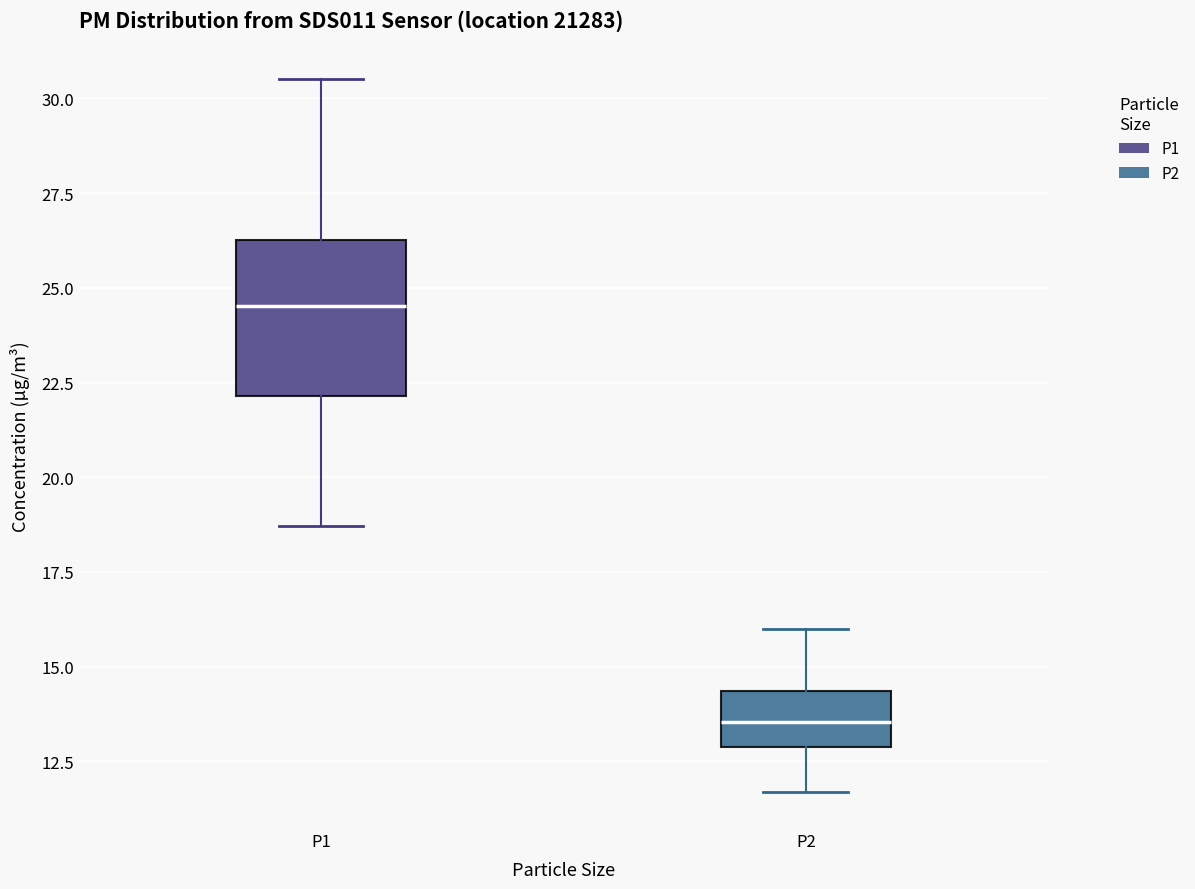

Reading left to right, transcribe this box plot: for each box, give where its median line is, the range the box spans, and where its two whiskers end, as read against the y-axis. The values are not printed on the chart, so give them approximately, as read against the axis.

P1: median 24.5, box 22.0 to 26.5, whiskers 18.5 to 30.5
P2: median 13.5, box 13.0 to 14.5, whiskers 11.5 to 16.0